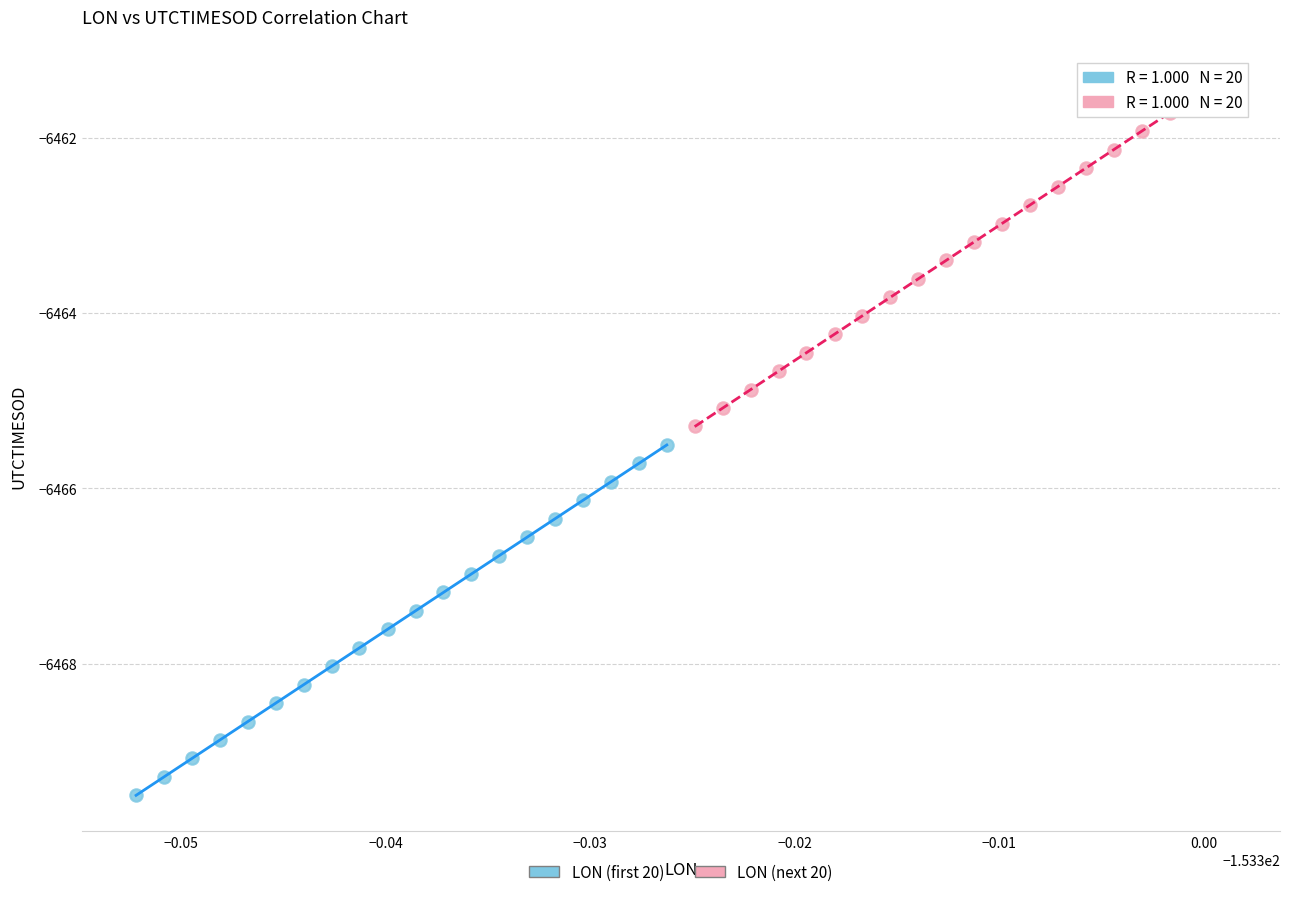

Which series reaches the maximum Y coordinate?

LON (next 20)